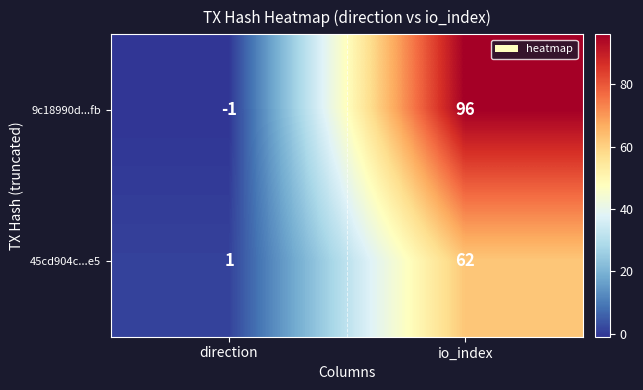

True or false: 9c18990d...fb has a value of 57 at io_index.

False